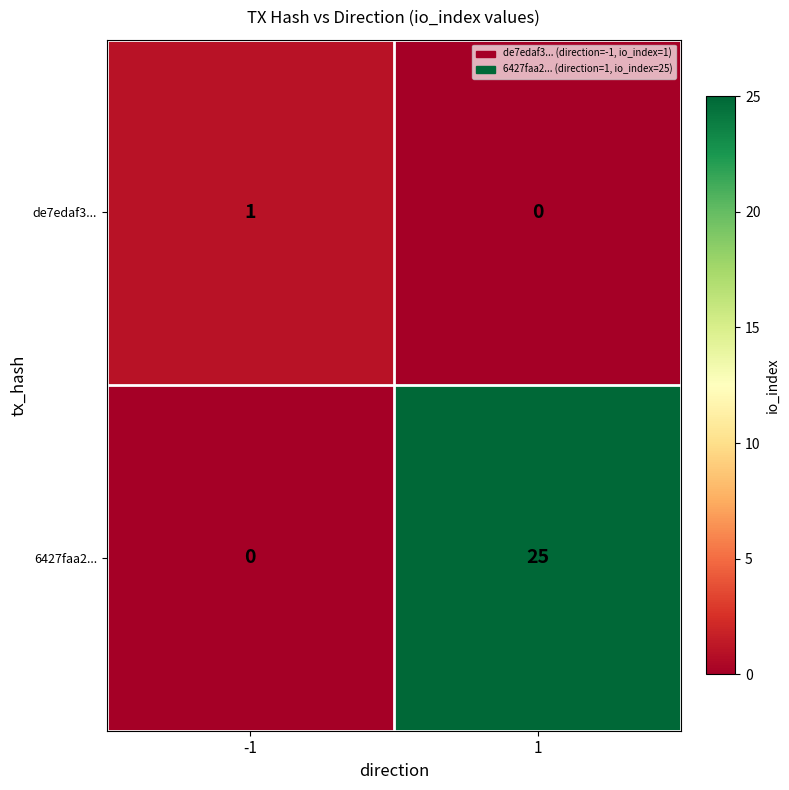

Is it true that de7edaf3... equals 1 at -1?

True